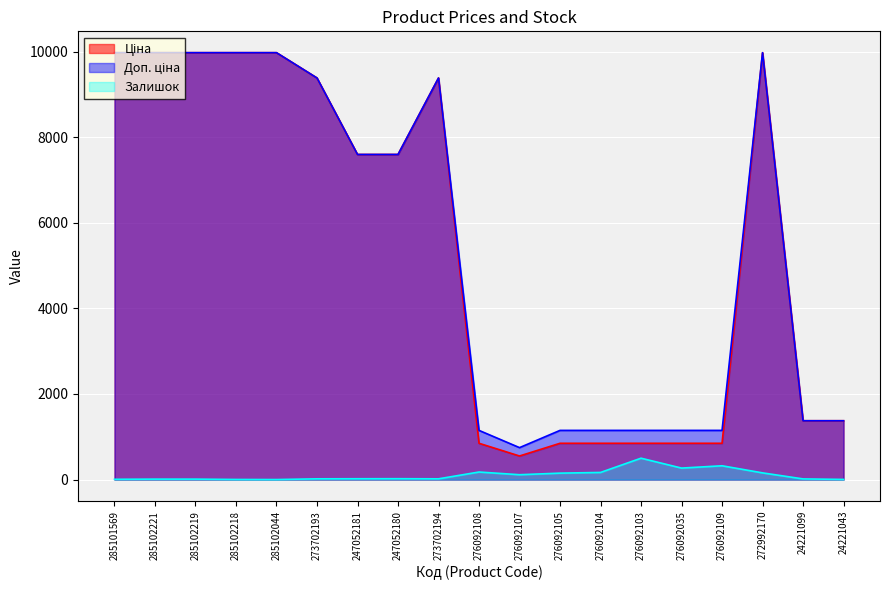

Is the value of Ціна at 285102044 greater than the value of Доп. ціна at 285101569?

No